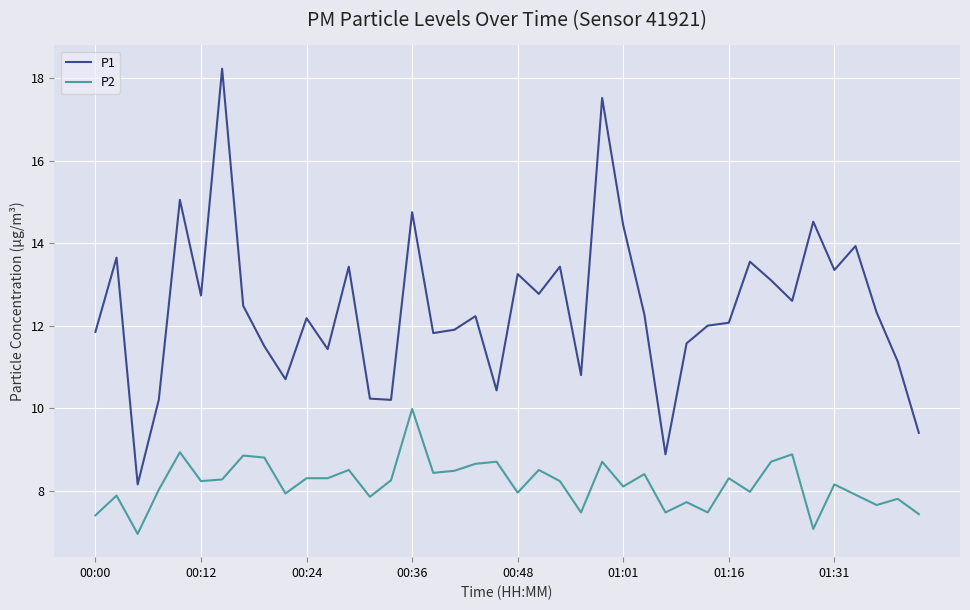

How many lines are shown in the chart?

2